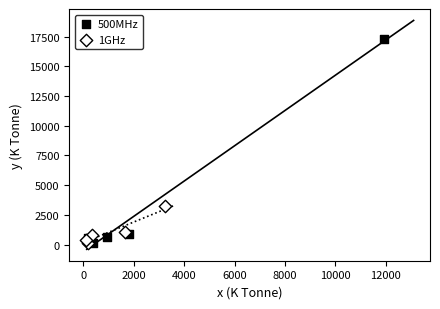

Which series contains the highest Y value?

500MHz